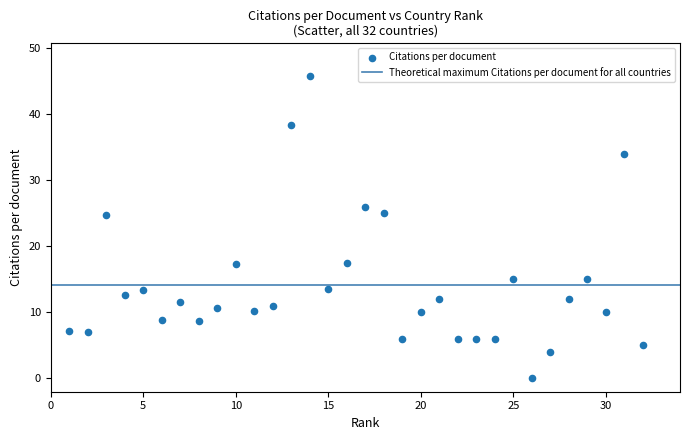

What is the range of X values (max minus min)?

31.0